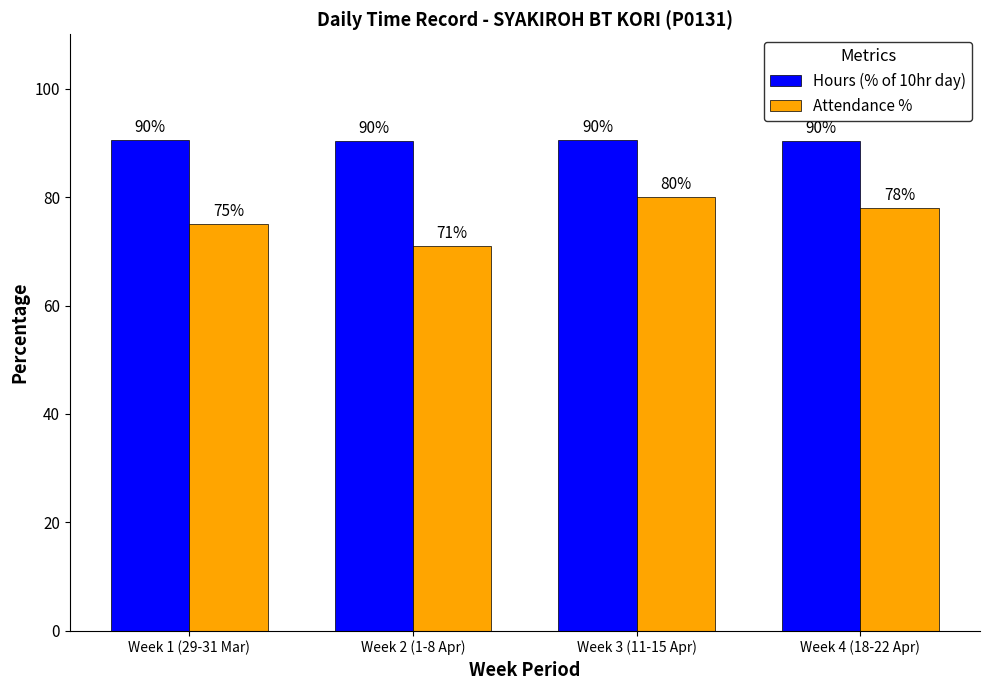

List the series in order of their overall mean, highest first.

Hours (% of 10hr day), Attendance %